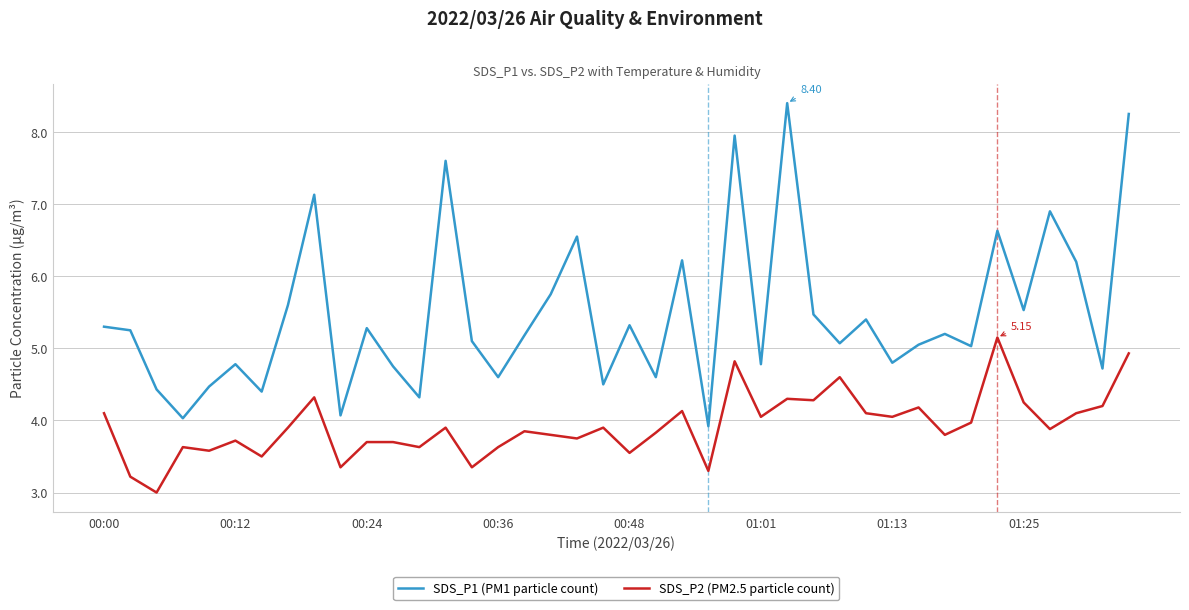

True or false: SDS_P1 (PM1 particle count) and SDS_P2 (PM2.5 particle count) intersect in this chart.

False